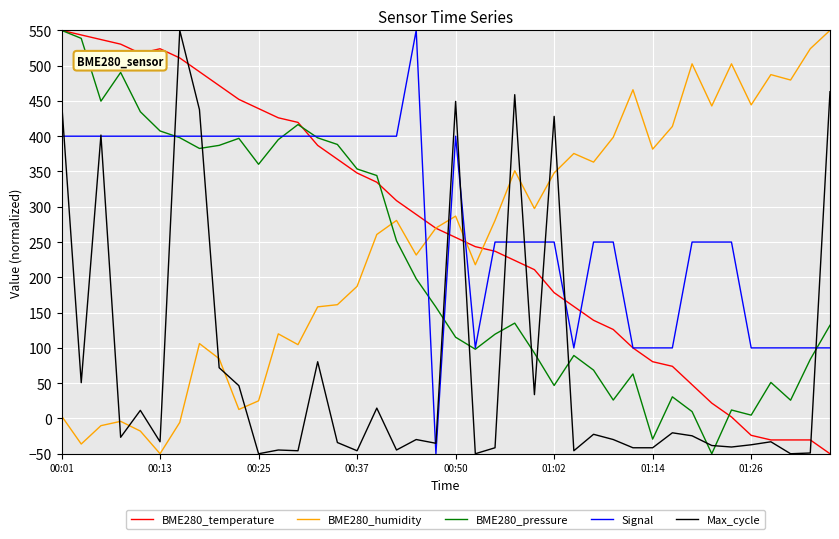

True or false: BME280_temperature and Max_cycle intersect in this chart.

True